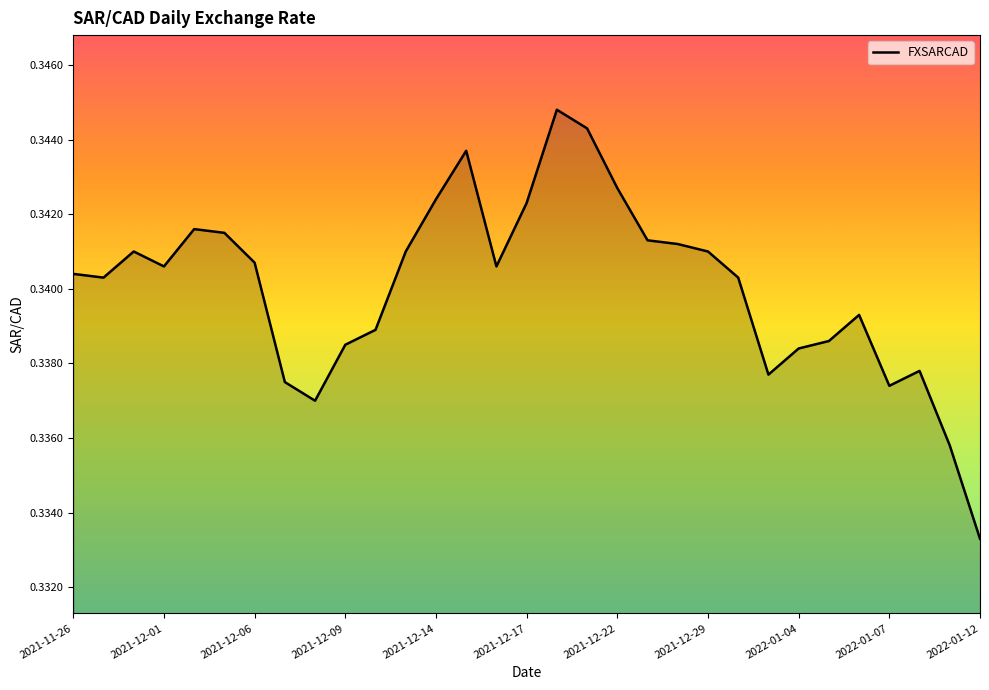

Does the chart display data point markers on the line(s)?

No